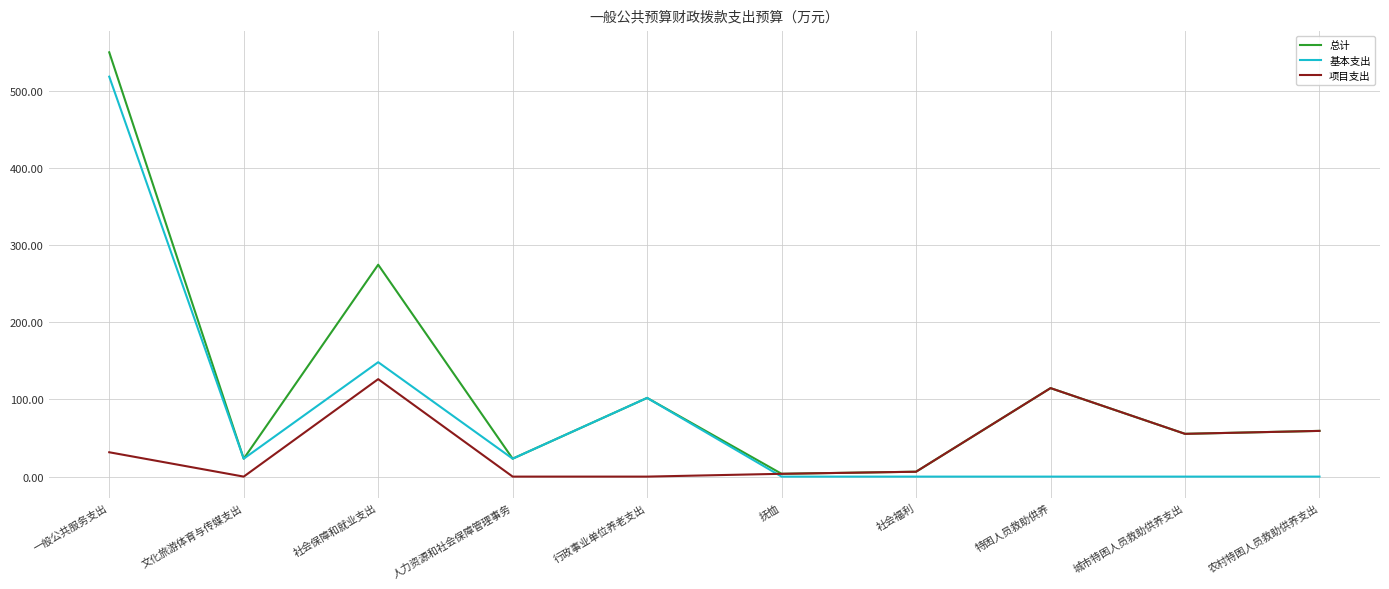

What is the difference between the maximum and minimum values in the 项目支出 series?

126.2